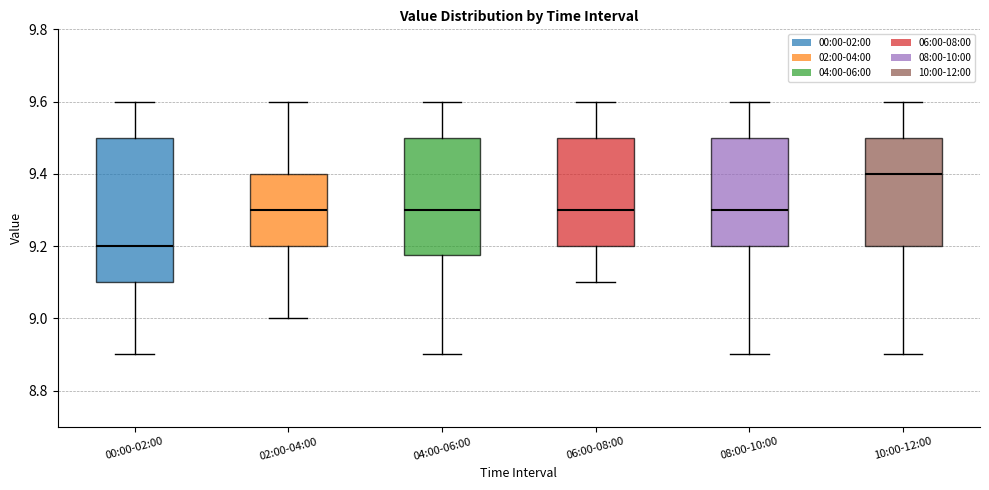

Reading left to right, transcribe this box plot: for each box, give where its median line is, the range the box spans, and where its two whiskers end, as read against the y-axis. The values are not printed on the chart, so give them approximately, as read against the axis.

00:00-02:00: median 9.20, box 9.10 to 9.50, whiskers 8.90 to 9.60
02:00-04:00: median 9.30, box 9.20 to 9.40, whiskers 9.00 to 9.60
04:00-06:00: median 9.30, box 9.18 to 9.50, whiskers 8.90 to 9.60
06:00-08:00: median 9.30, box 9.20 to 9.50, whiskers 9.10 to 9.60
08:00-10:00: median 9.30, box 9.20 to 9.50, whiskers 8.90 to 9.60
10:00-12:00: median 9.40, box 9.20 to 9.50, whiskers 8.90 to 9.60